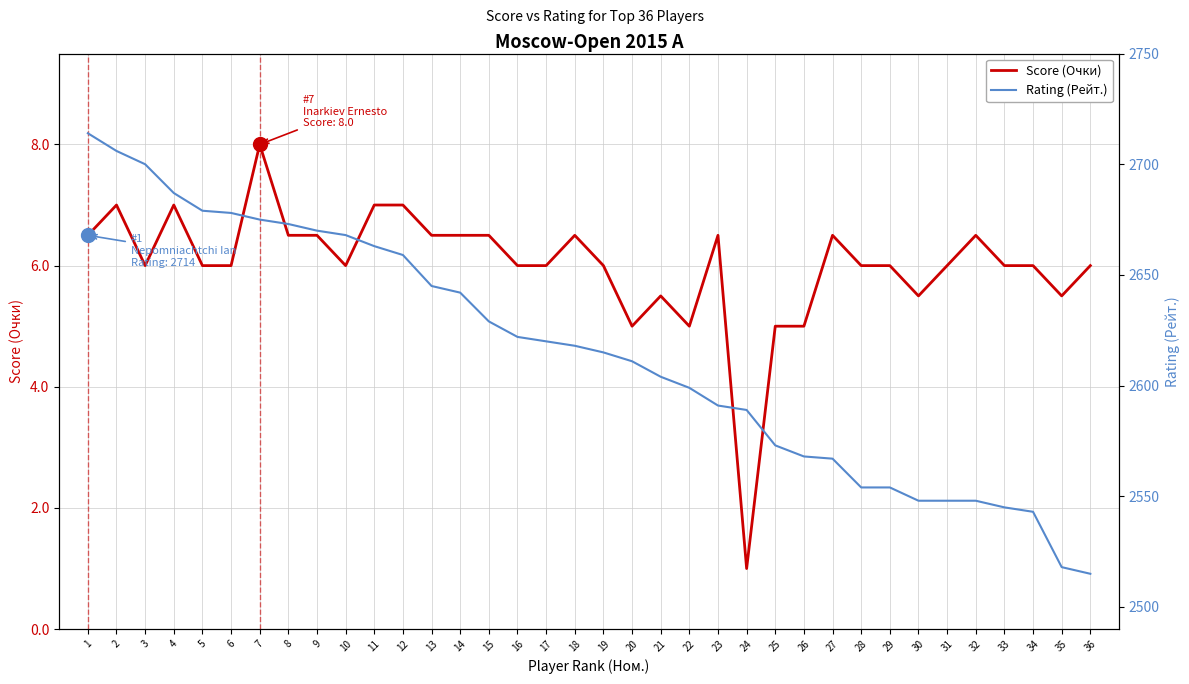

At which category does Score (Очки) reach its first local peak?

2